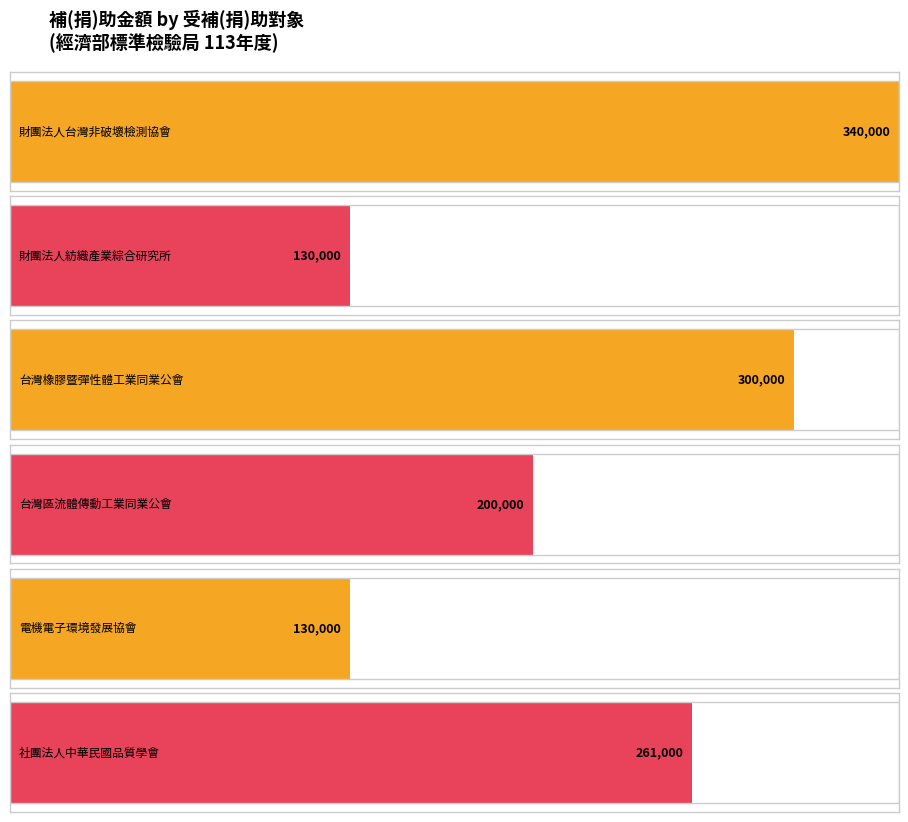

Reading left to right, what are all the values shown in this chart?

340000	130000	300000	200000	130000	261000